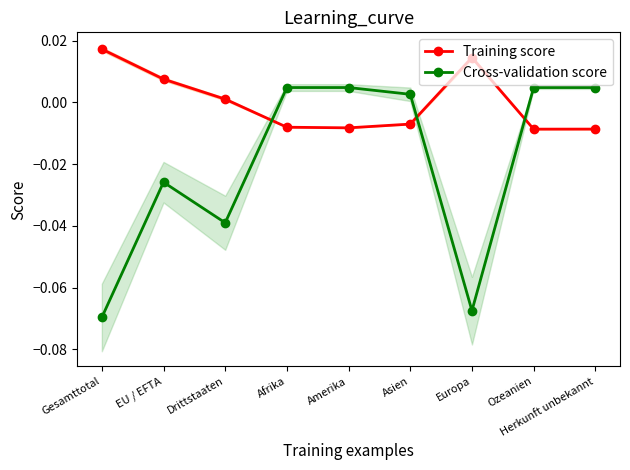

At which label does Cross-validation score reach its peak?

Afrika